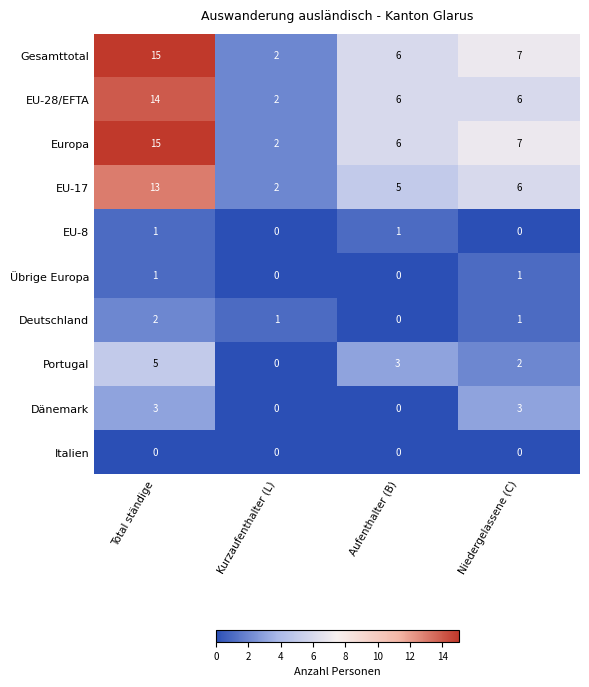

What is the greatest value displayed?

15